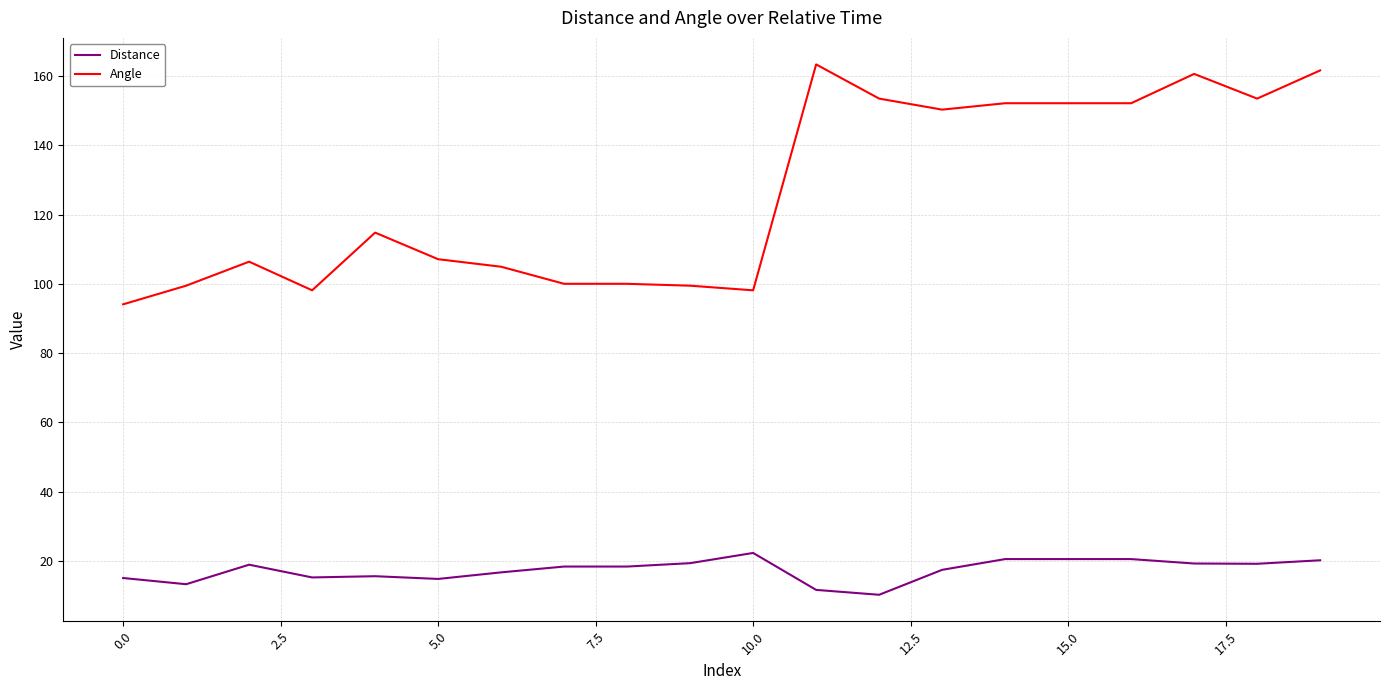

What is the difference between the maximum and minimum values in the Angle series?

69.2